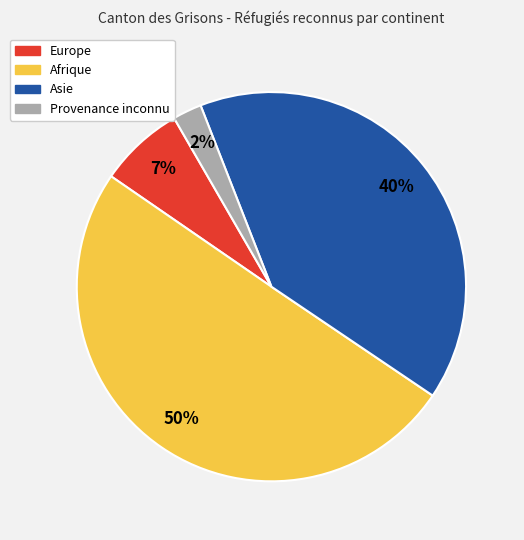

To the nearest percent, what is the average slice percentage?

25%